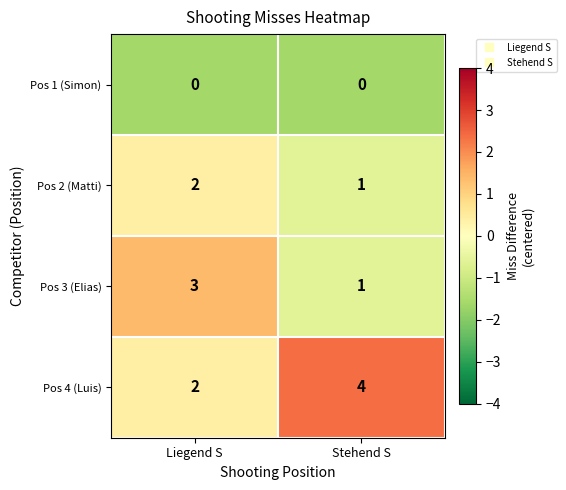

Reading left to right, extract all data points from this chart.

Pos 1 (Simon): 0	0
Pos 2 (Matti): 2	1
Pos 3 (Elias): 3	1
Pos 4 (Luis): 2	4